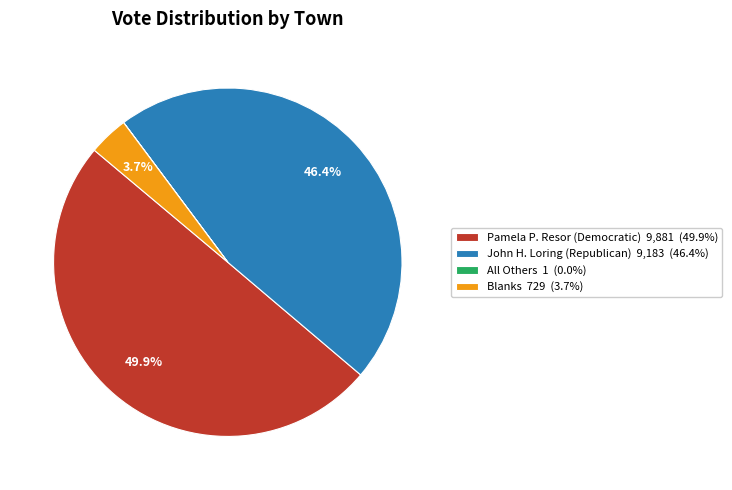

What is the total percentage of John H. Loring (Republican) 9,183 (46.4%) and Blanks 729 (3.7%)?

50.1%